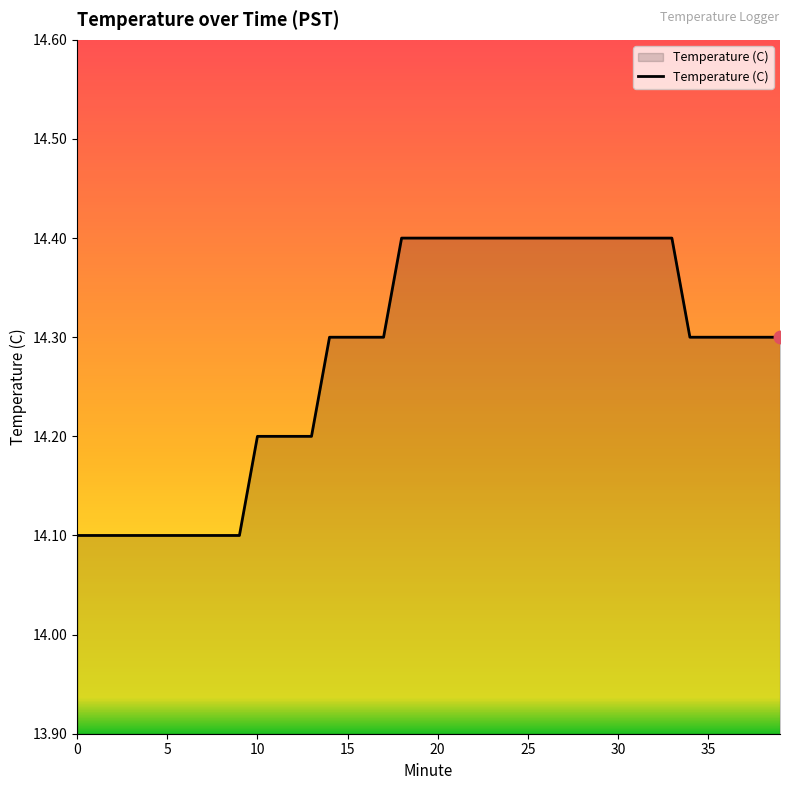

What is the greatest value displayed?

14.4